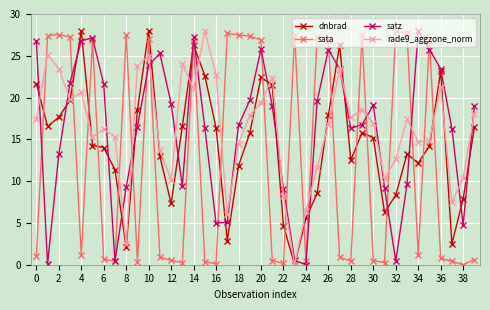

What is the greatest value displayed?

28.0